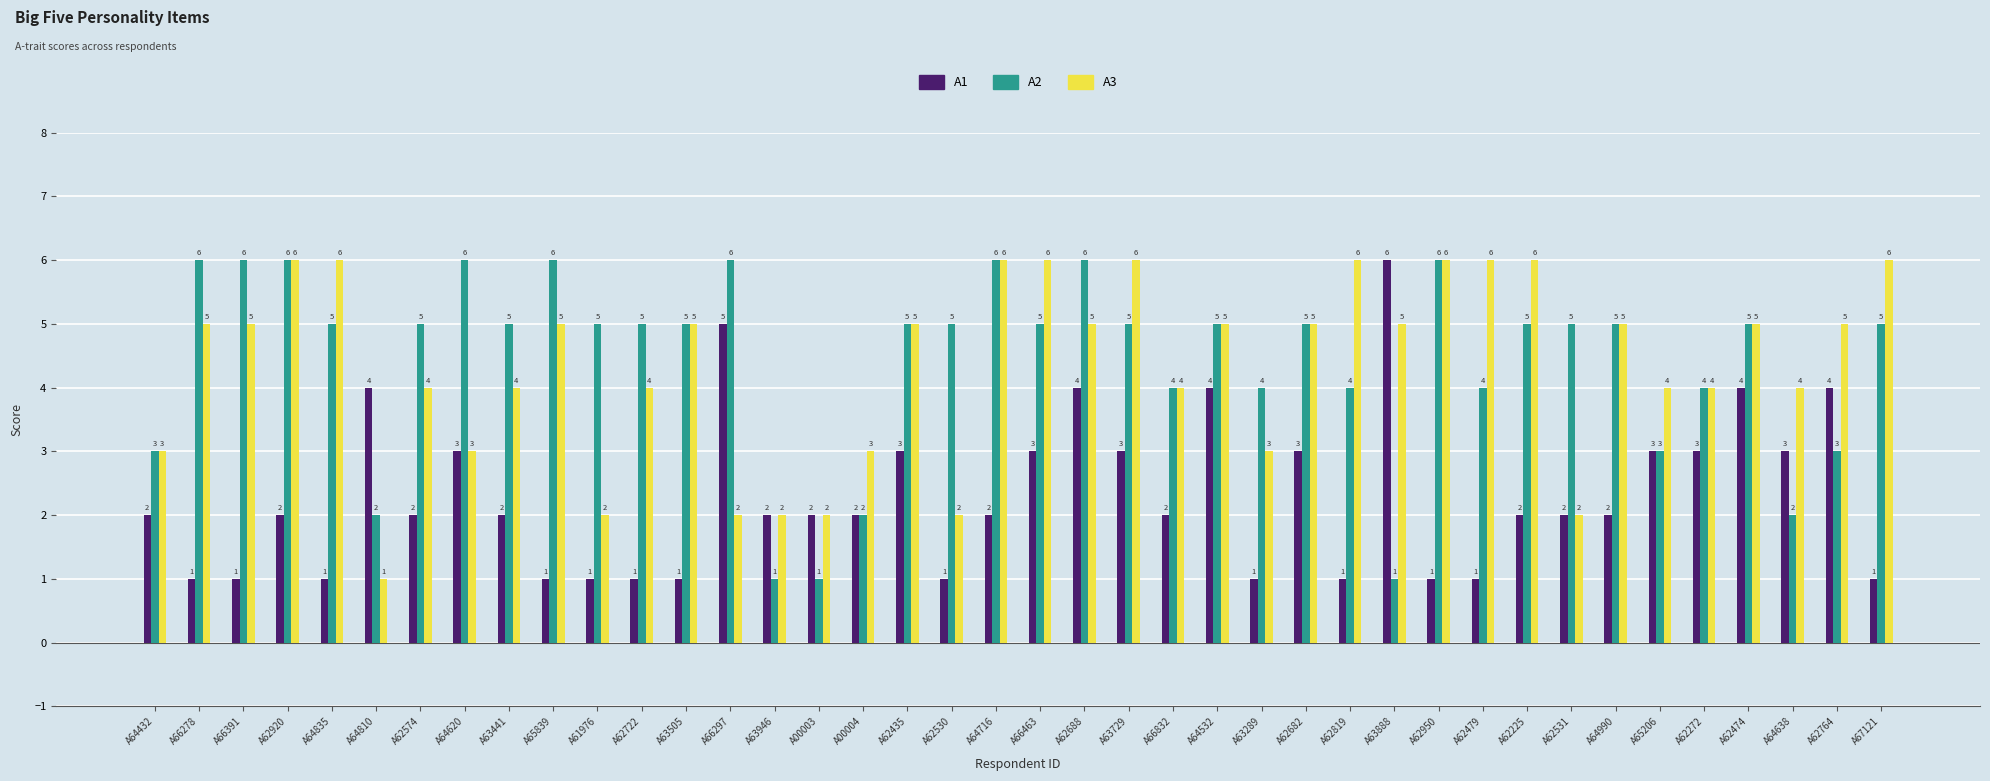

Read the A3 value at A00004.

3